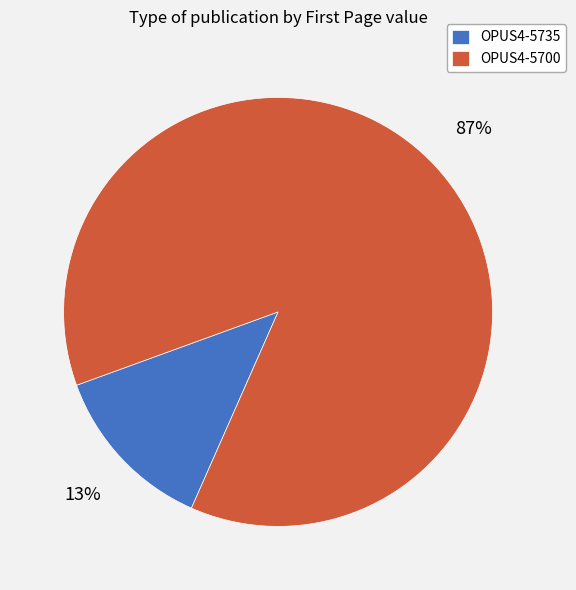

Which has a higher value, OPUS4-5735 or OPUS4-5700?

OPUS4-5700